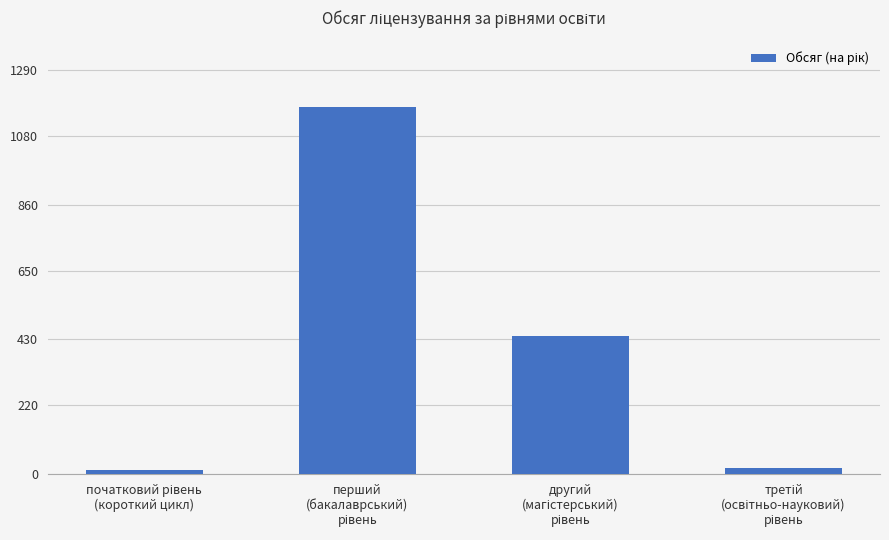

What is the difference between the maximum and minimum values?

1162